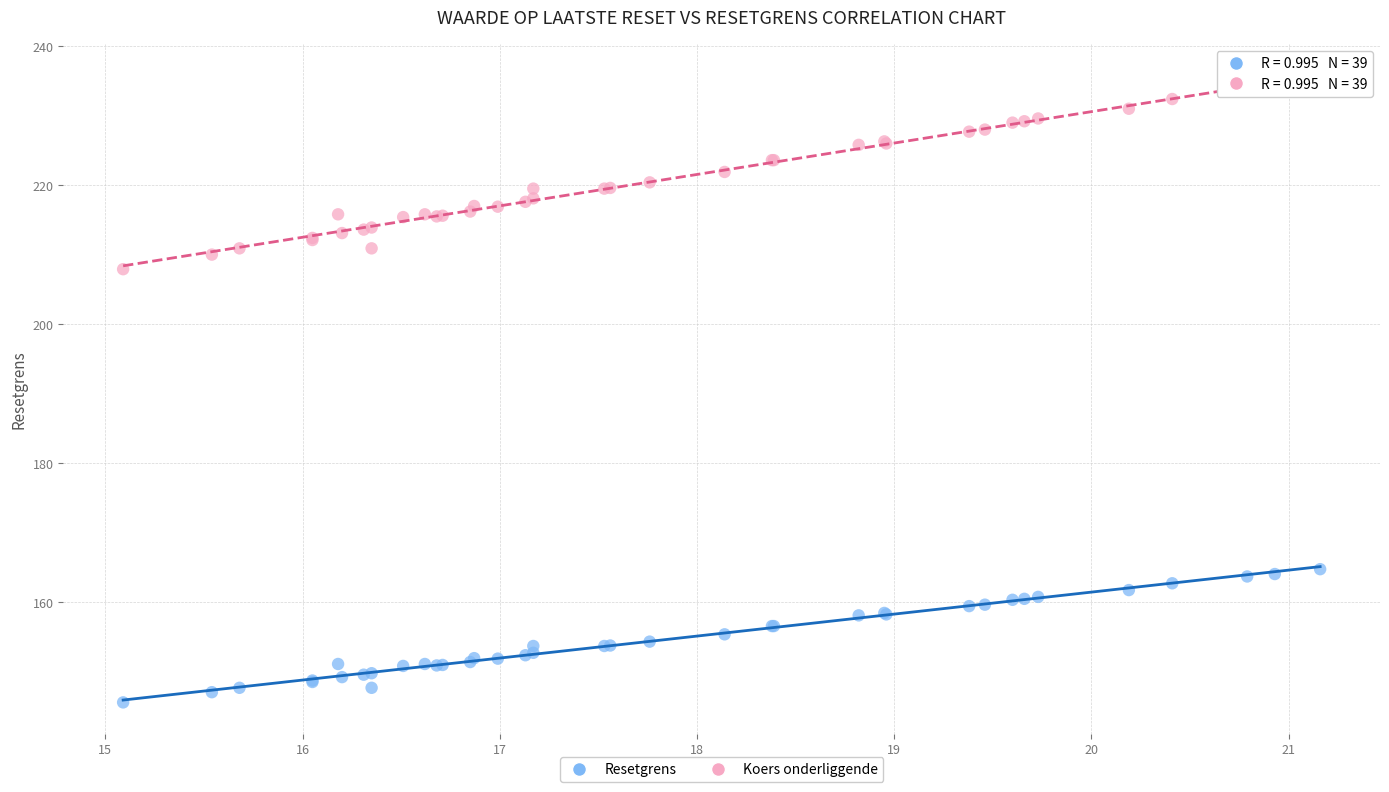

Which series contains the highest Y value?

Koers onderliggende